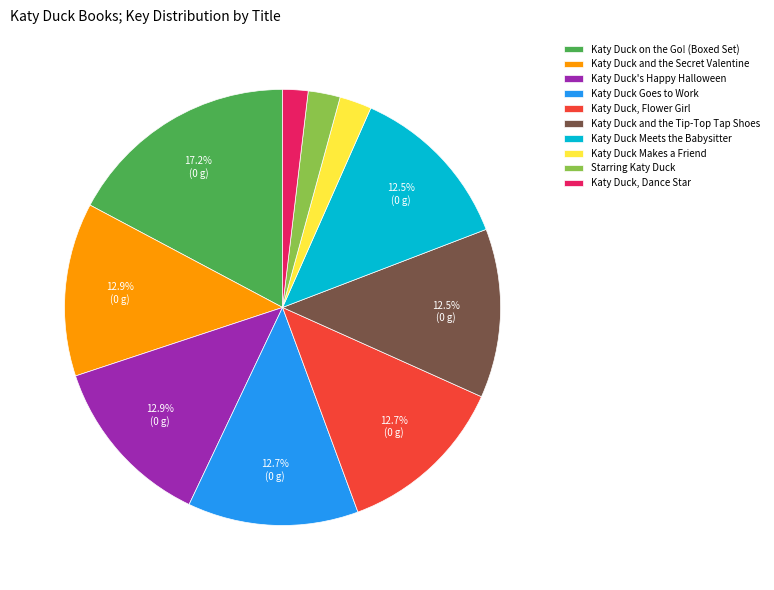

Is the sum of Katy Duck Makes a Friend and Katy Duck's Happy Halloween greater than half?

No